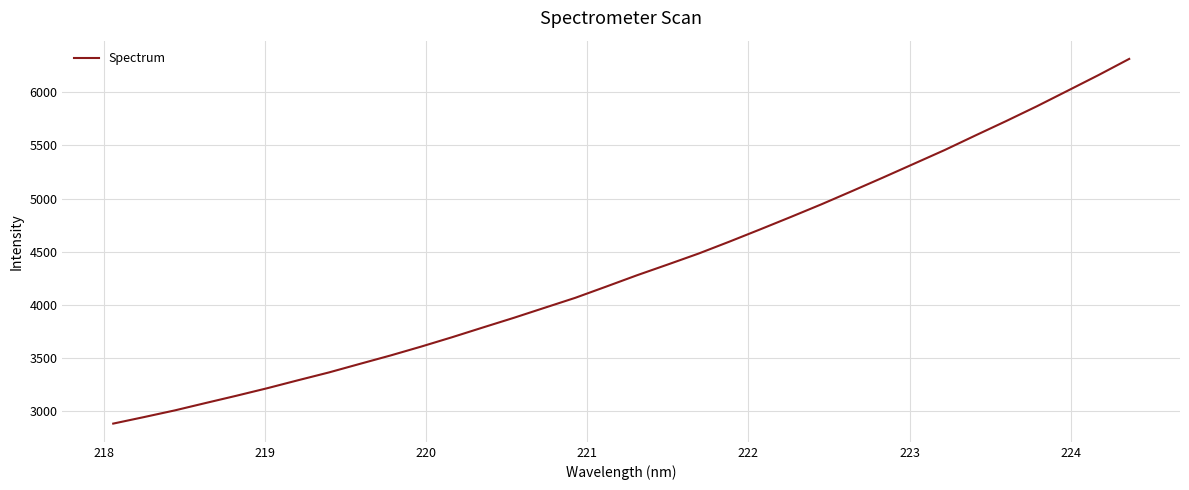

What is the minimum value shown in the chart?

2884.7